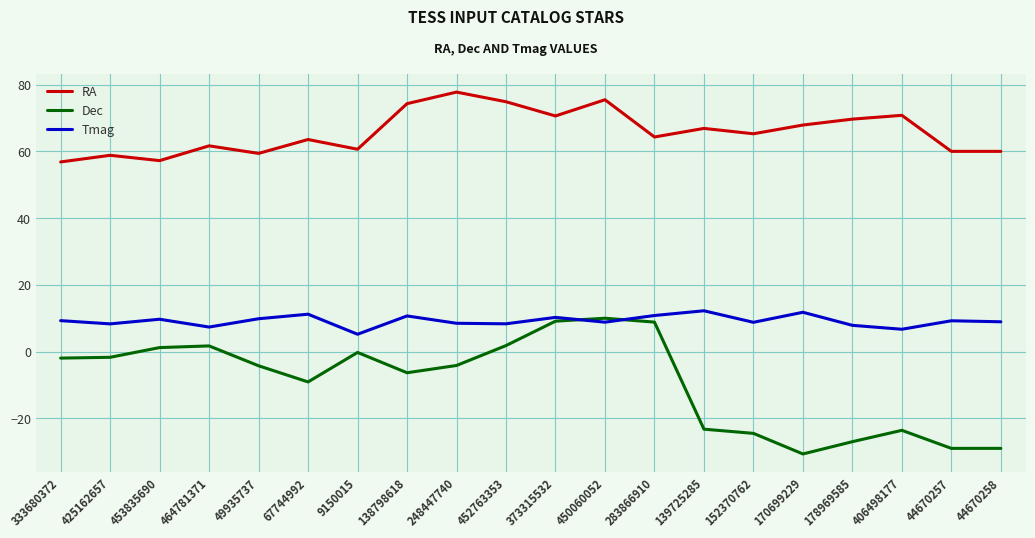

Rank the series at 373315532 from highest to lowest value.

RA, Tmag, Dec